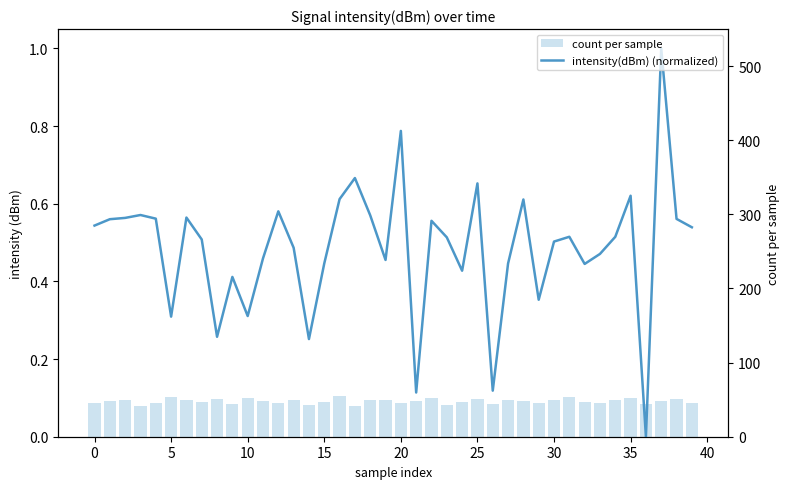

What is the spread (max minus min) of values at 28?

47.4